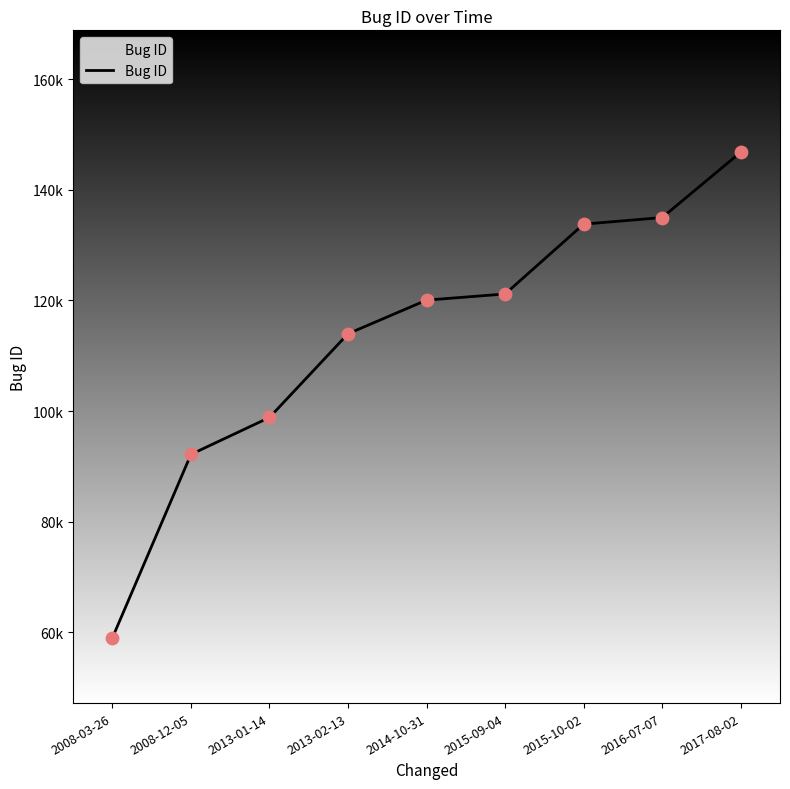

Which has a higher value, 2008-03-26 or 2014-10-31?

2014-10-31